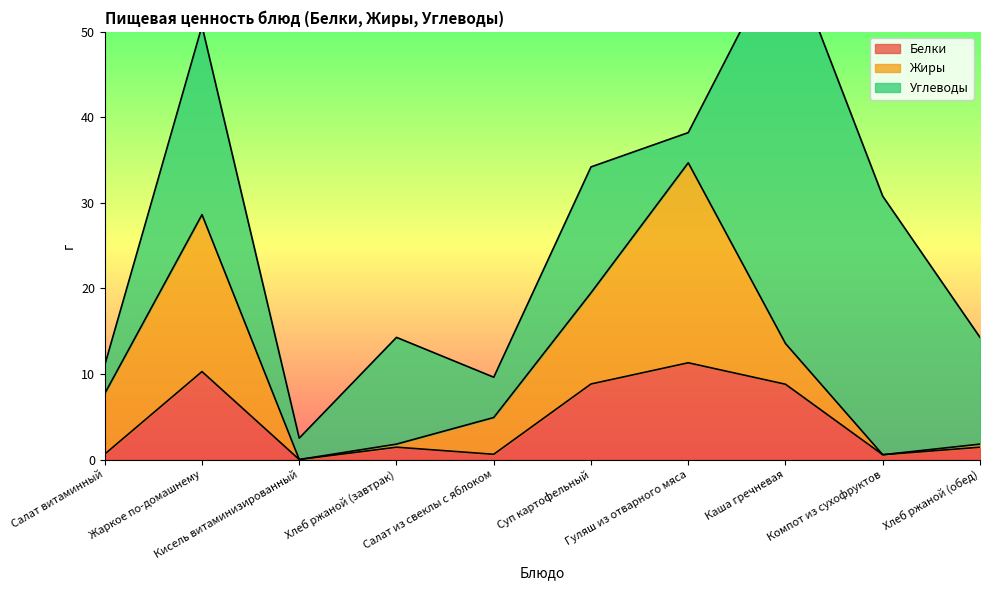

Rank the series by their average value, from highest to lowest.

Углеводы, Жиры, Белки